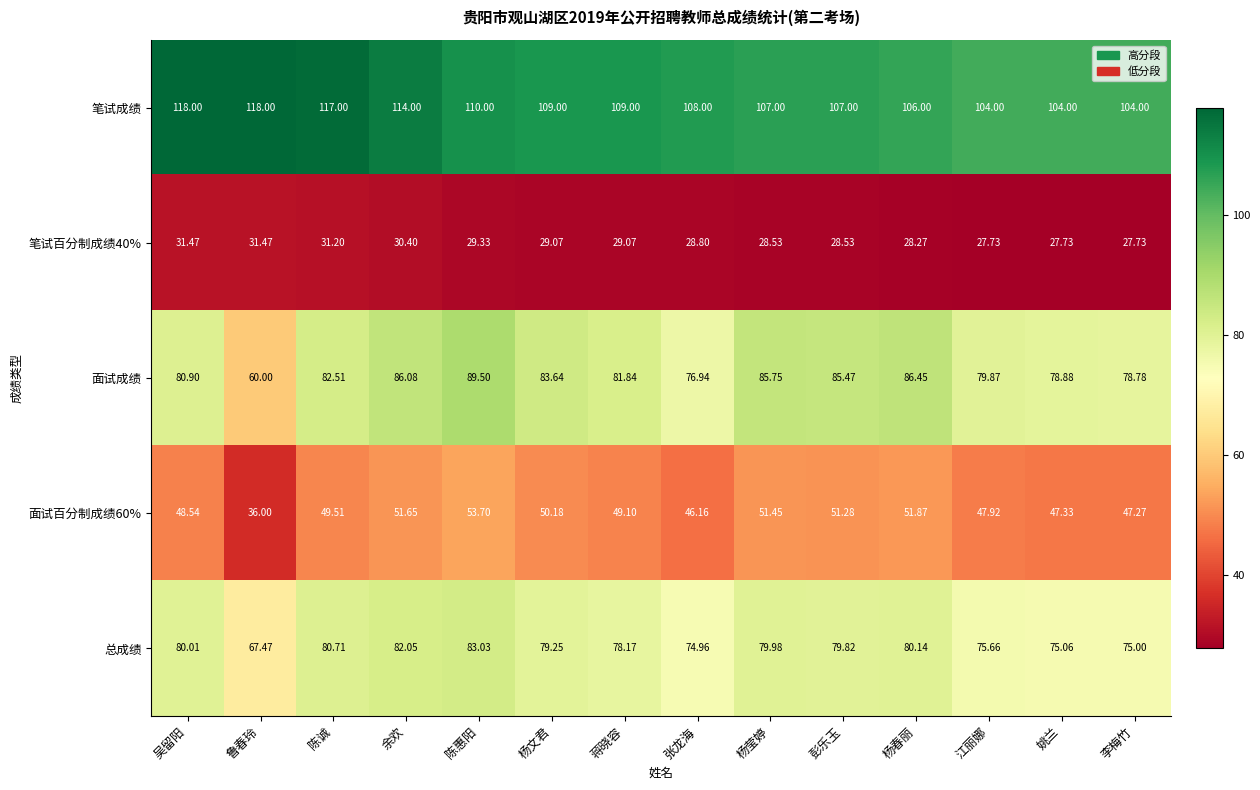

List the labels in order of 总成绩 value, smallest first.

鲁春玲, 张龙海, 李梅竹, 姚兰, 江丽娜, 蒋晓容, 杨文君, 彭乐玉, 杨莹婷, 吴留阳, 杨春丽, 陈诚, 余欢, 陈惠阳